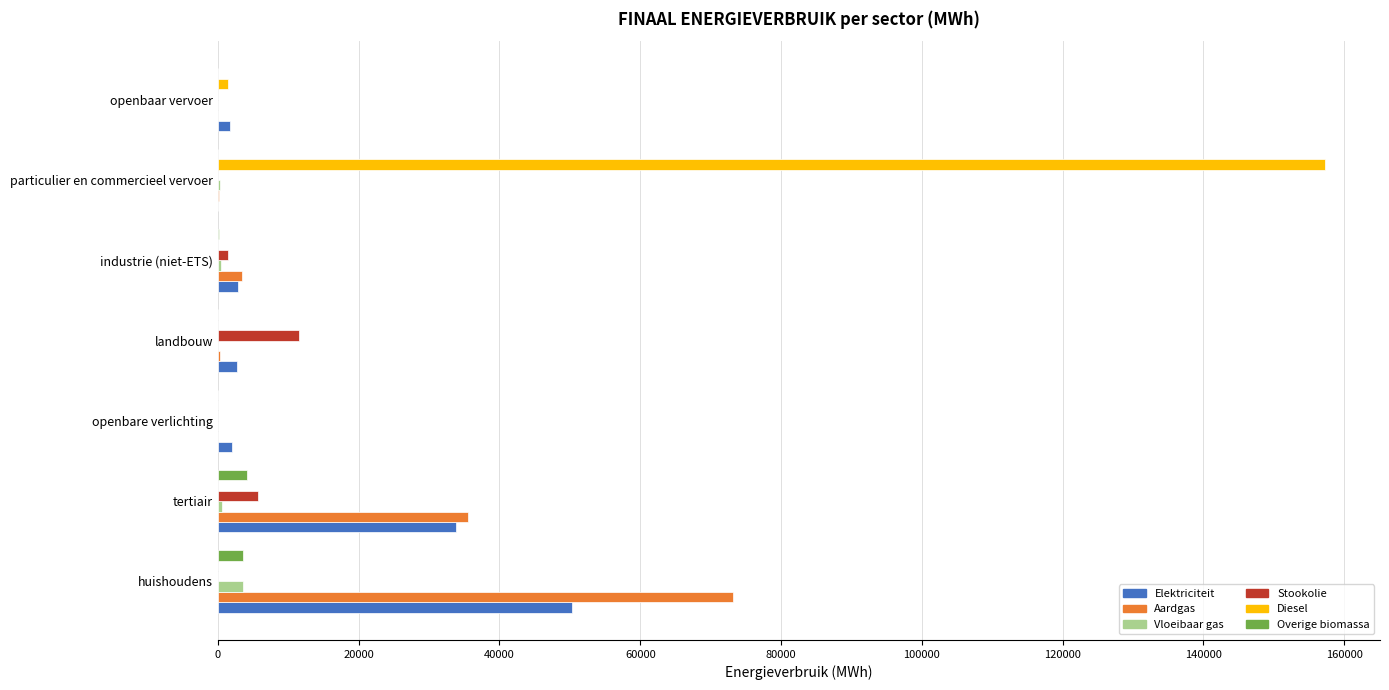

How many series are shown in this chart?

6